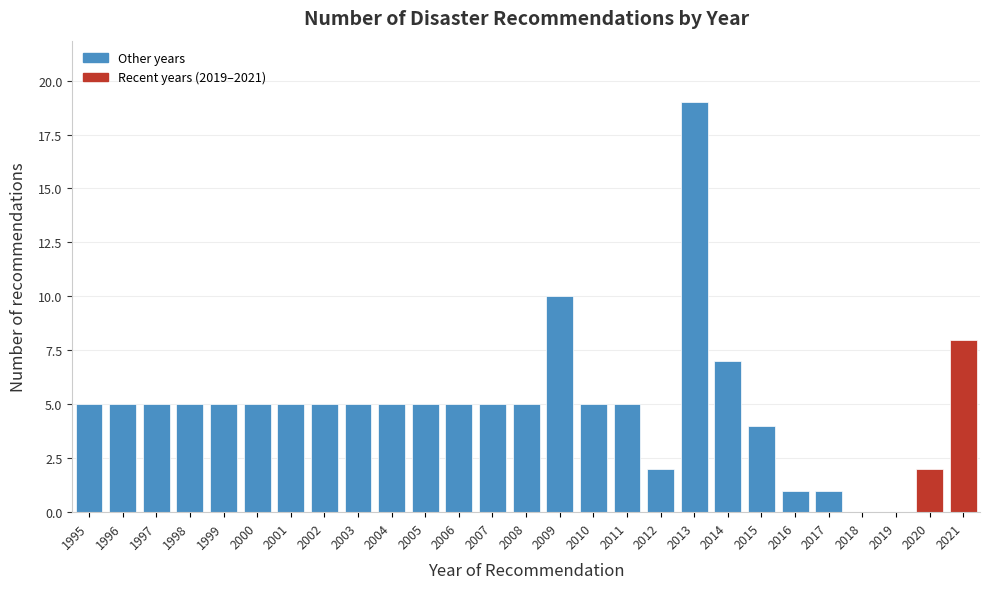

Reading left to right, transcribe all the data shown in this chart.

1995=5	1996=5	1997=5	1998=5	1999=5	2000=5	2001=5	2002=5	2003=5	2004=5	2005=5	2006=5	2007=5	2008=5	2009=10	2010=5	2011=5	2012=2	2013=19	2014=7	2015=4	2016=1	2017=1	2018=0	2019=0	2020=2	2021=8